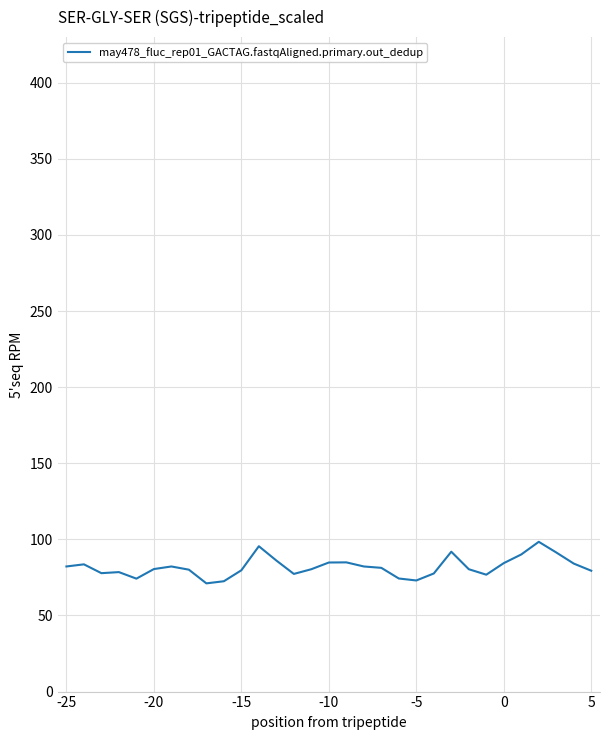

What is the difference between the maximum and minimum values?

27.3